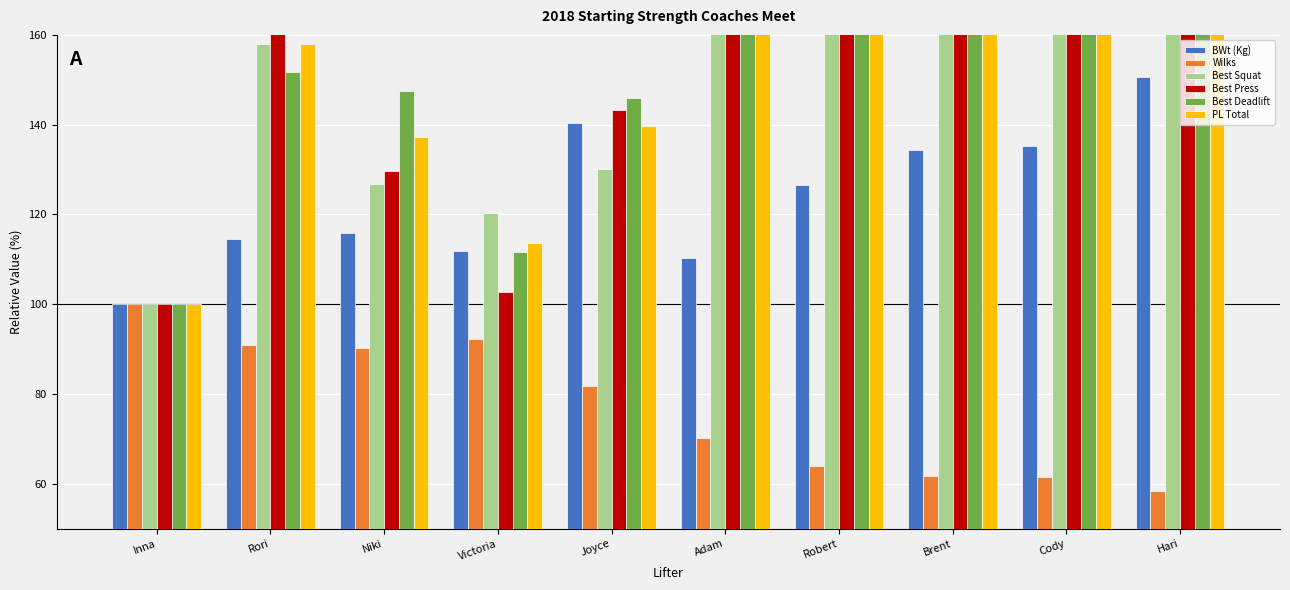

What is the lowest value of the PL Total series?

100.0